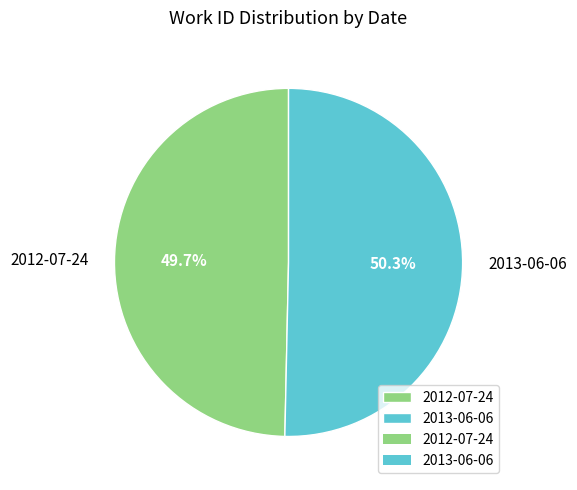

Count the number of slices in the pie.

2